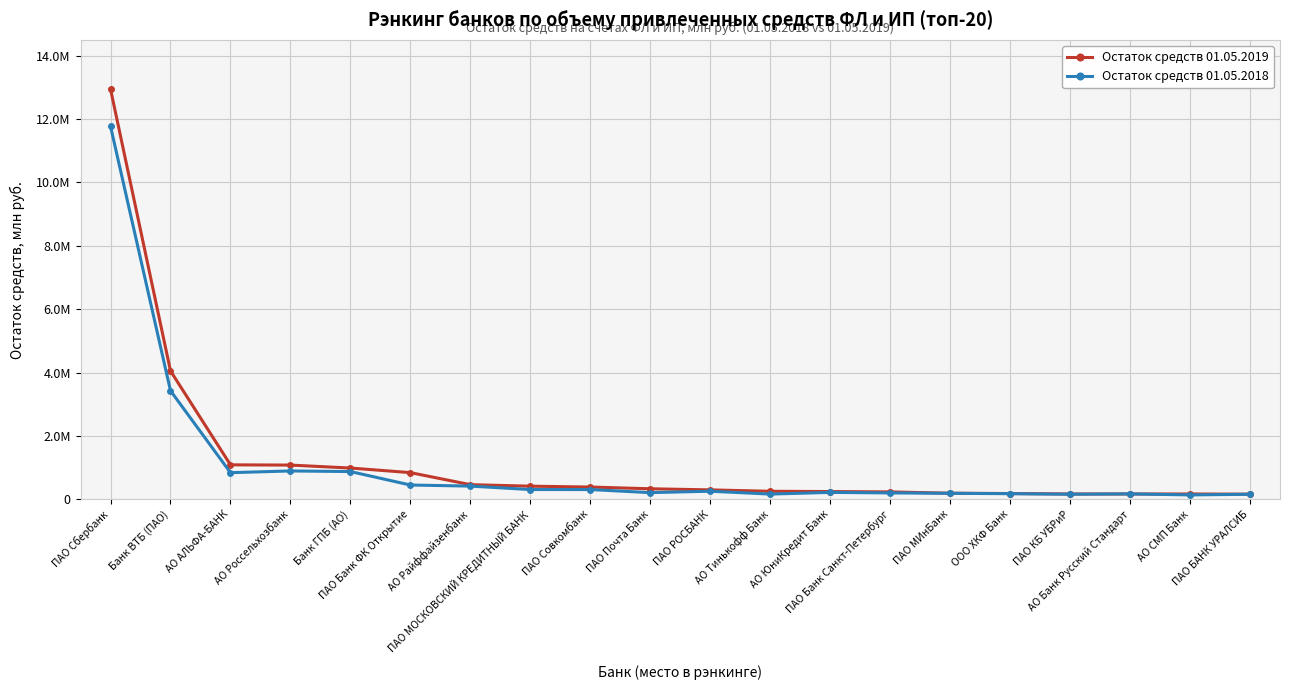

What are all the series names shown in the legend?

Остаток средств 01.05.2019, Остаток средств 01.05.2018